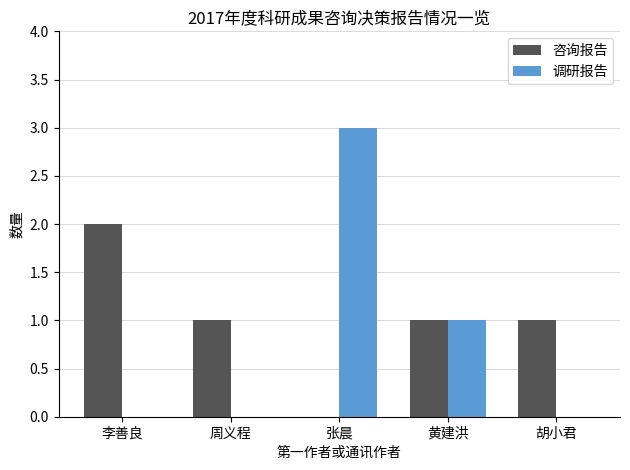

Which series changed the most between 黄建洪 and 胡小君?

调研报告